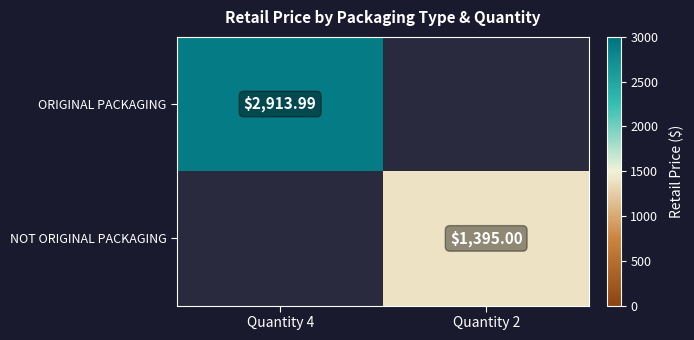

Rank the series by their maximum value, from highest to lowest.

ORIGINAL PACKAGING, NOT ORIGINAL PACKAGING